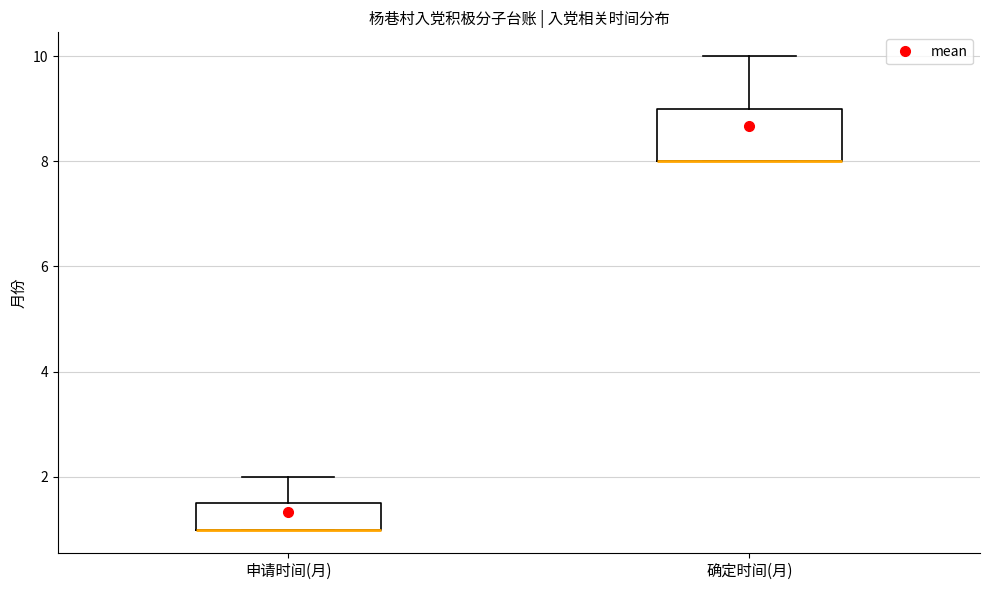

Which box is the tallest, from its lower edge to its upper edge?

确定时间(月)